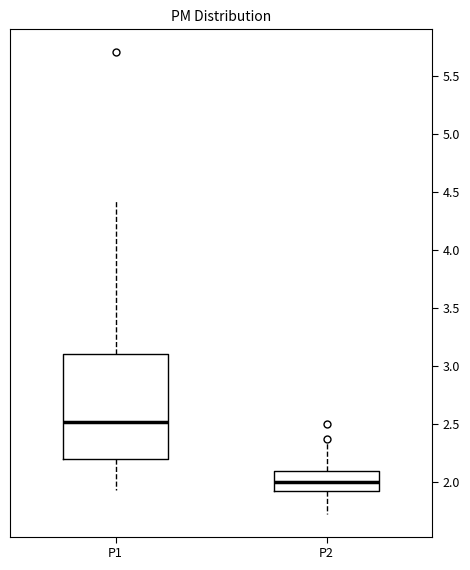

Reading left to right, read every box against the y-axis: the position of its median line, the range the box covers, and the ends of its whiskers. The values are not printed on the chart, so give them approximately, as read against the axis.

P1: median 2.50, box 2.20 to 3.10, whiskers 1.95 to 4.45
P2: median 2.00, box 1.90 to 2.10, whiskers 1.75 to 2.35